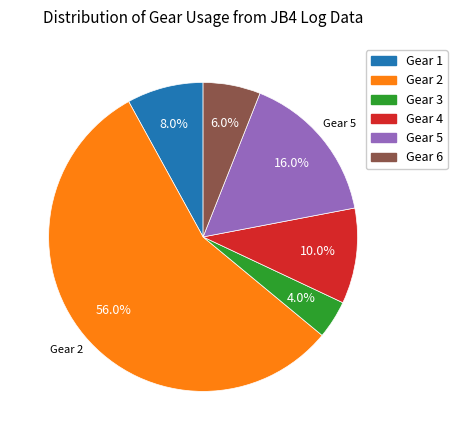

Does any single category account for the majority?

Yes